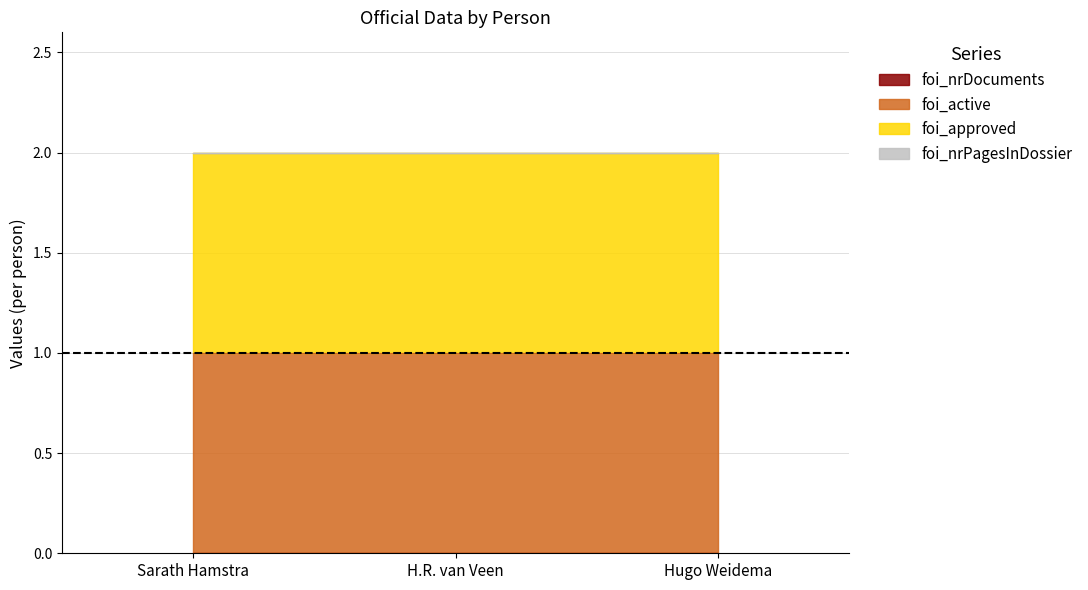

The value of foi_active at H.R. van Veen is 0. True or false?

False